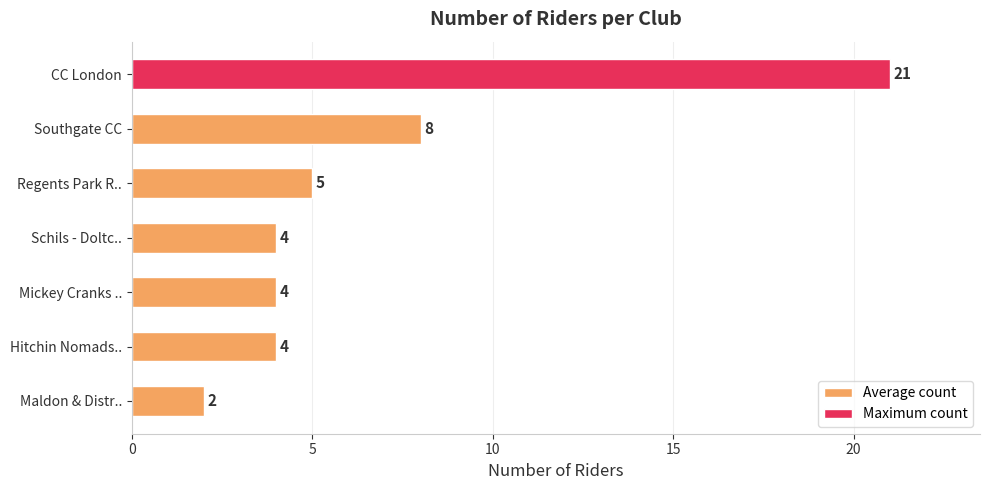

Are the bars horizontal?

Yes